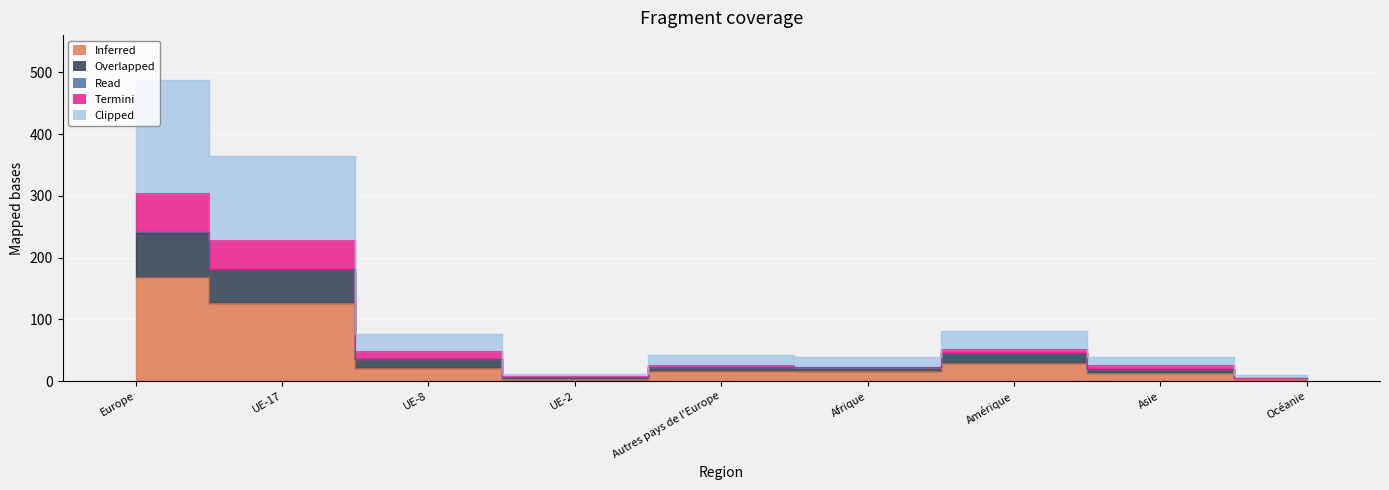

Rank the categories by Termini value from lowest to highest.

Océanie, UE-2, Asie, Afrique, Autres pays de l'Europe, UE-8, Amérique, UE-17, Europe